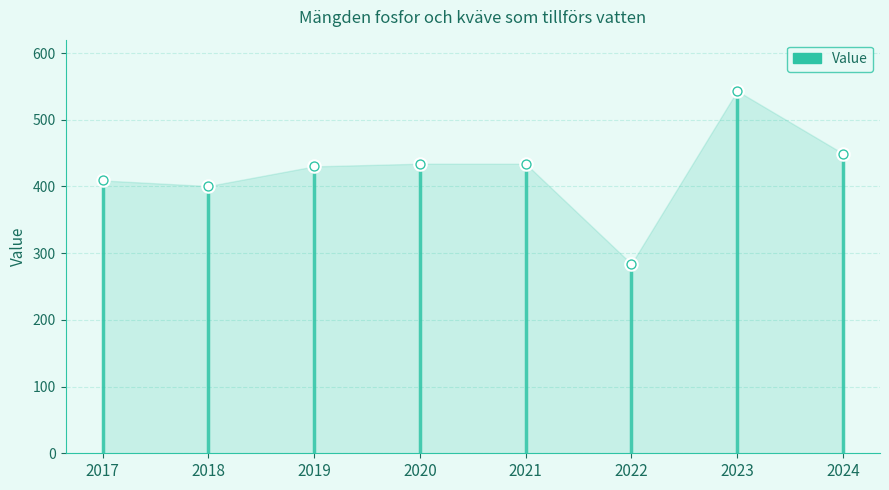

What is the ratio of the value at 2021 to the value at 2017?

1.1